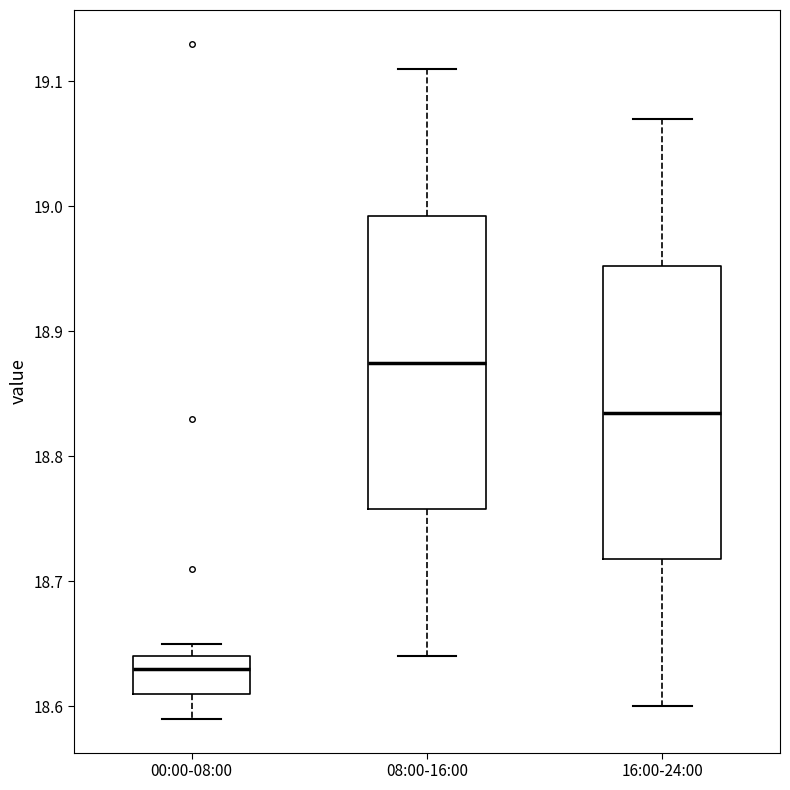

Reading left to right, transcribe this box plot: for each box, give where its median line is, the range the box spans, and where its two whiskers end, as read against the y-axis. The values are not printed on the chart, so give them approximately, as read against the axis.

00:00-08:00: median 18.63, box 18.61 to 18.64, whiskers 18.59 to 18.65
08:00-16:00: median 18.88, box 18.76 to 18.99, whiskers 18.64 to 19.11
16:00-24:00: median 18.84, box 18.72 to 18.95, whiskers 18.60 to 19.07